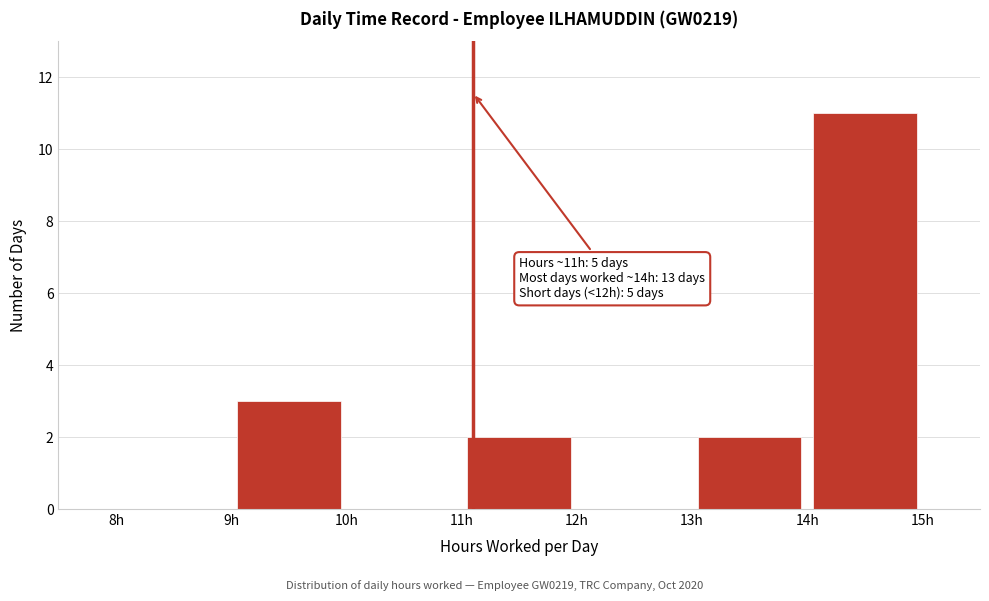

Which range on the x-axis has the tallest bar?

14 to 15